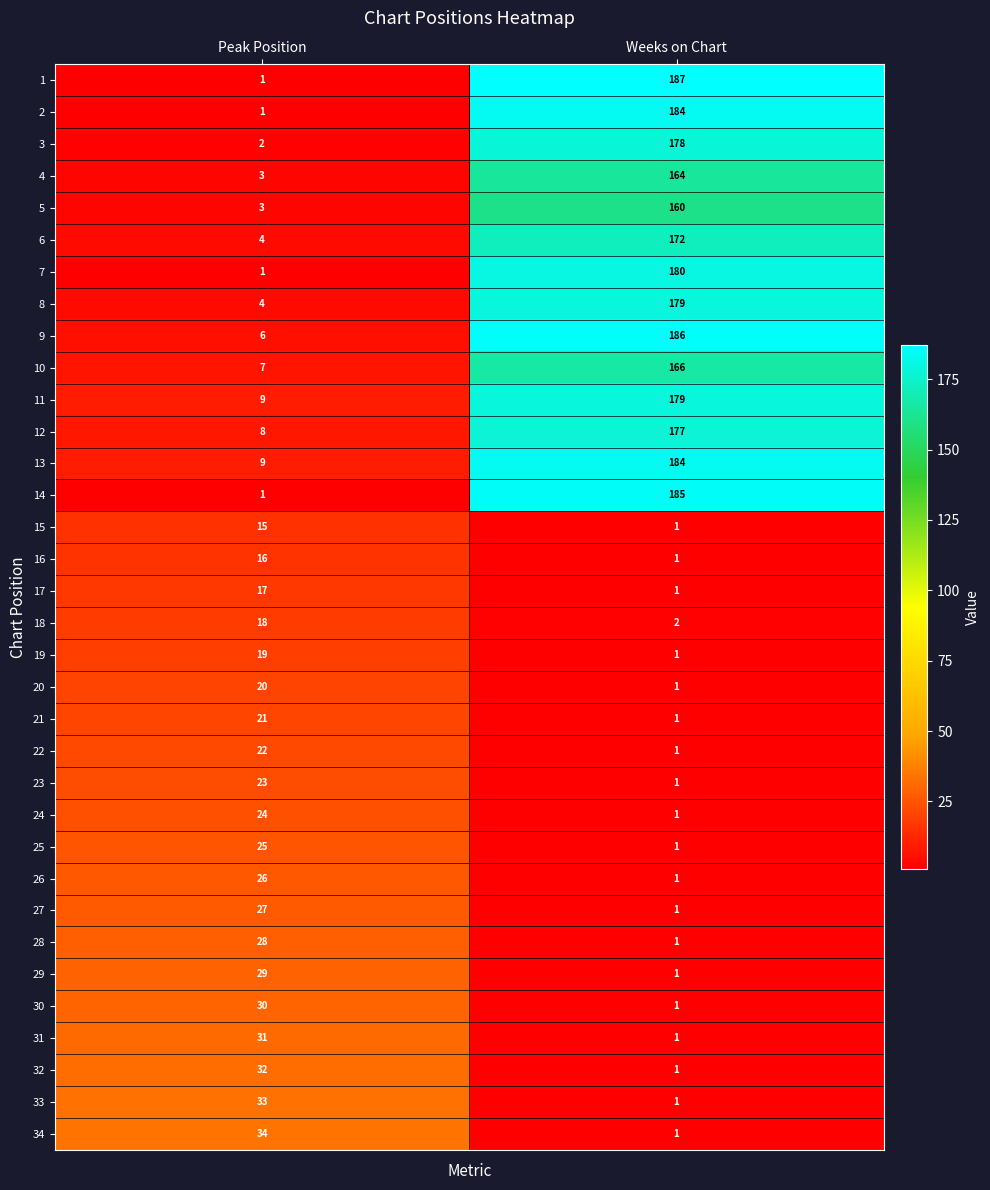

Which label corresponds to the largest value in the chart?

Weeks on Chart